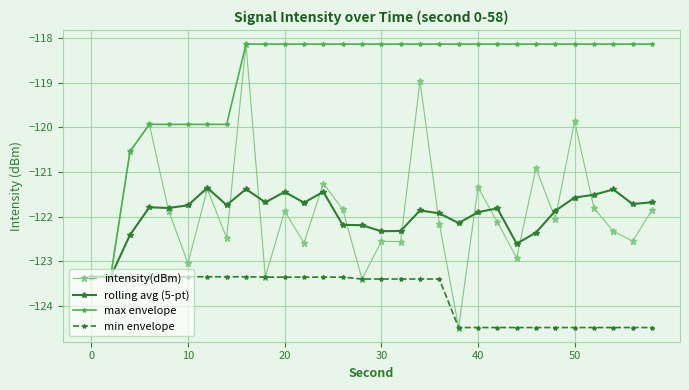

Which series has the largest range (max minus min)?

intensity(dBm)